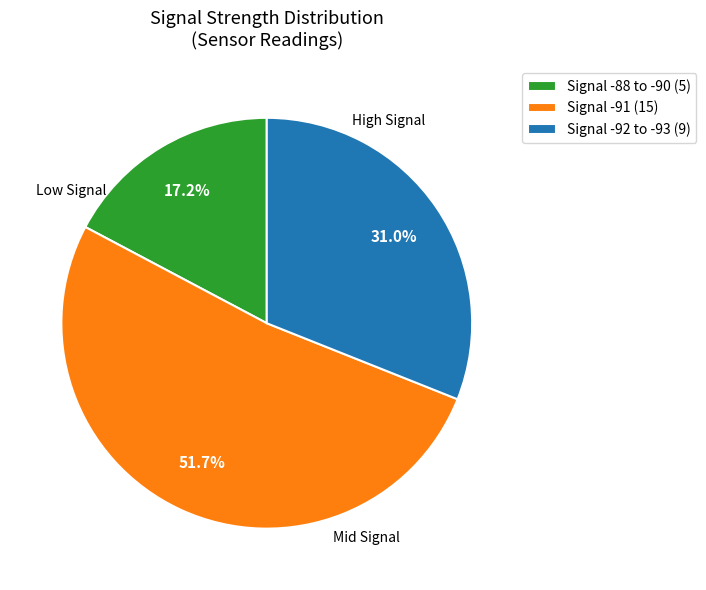

Approximately how many times larger is the value at Signal -88 to -90 (5) compared to Signal -91 (15)?

0.3